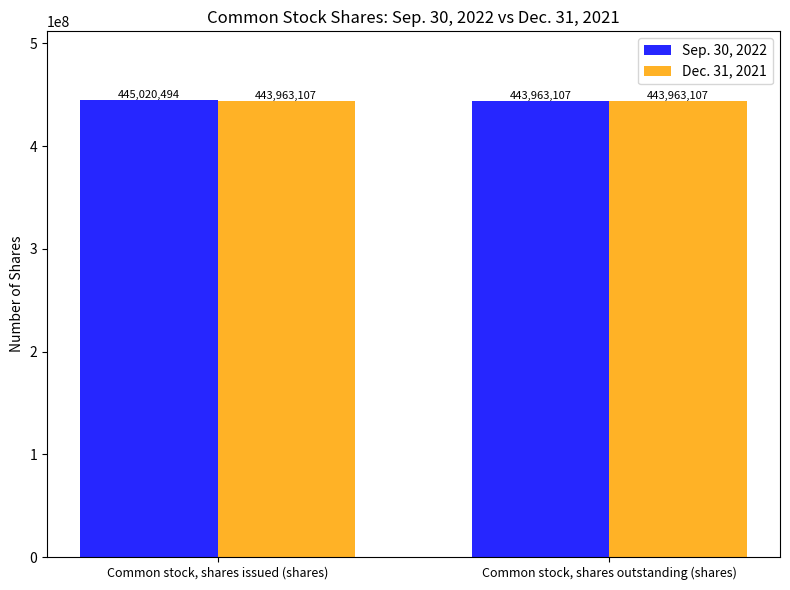

What is the approximate value of Sep. 30, 2022 at Common stock, shares outstanding (shares), to the nearest 10?

443963110